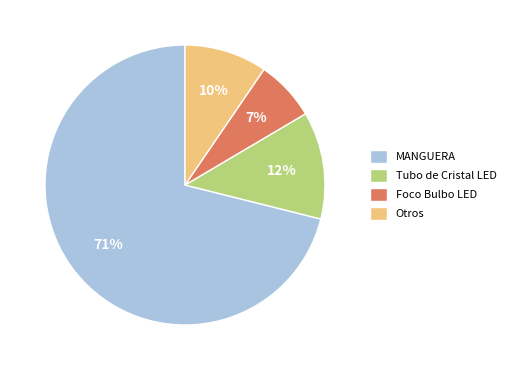

Rank the categories by value from lowest to highest.

Foco Bulbo LED, Otros, Tubo de Cristal LED, MANGUERA